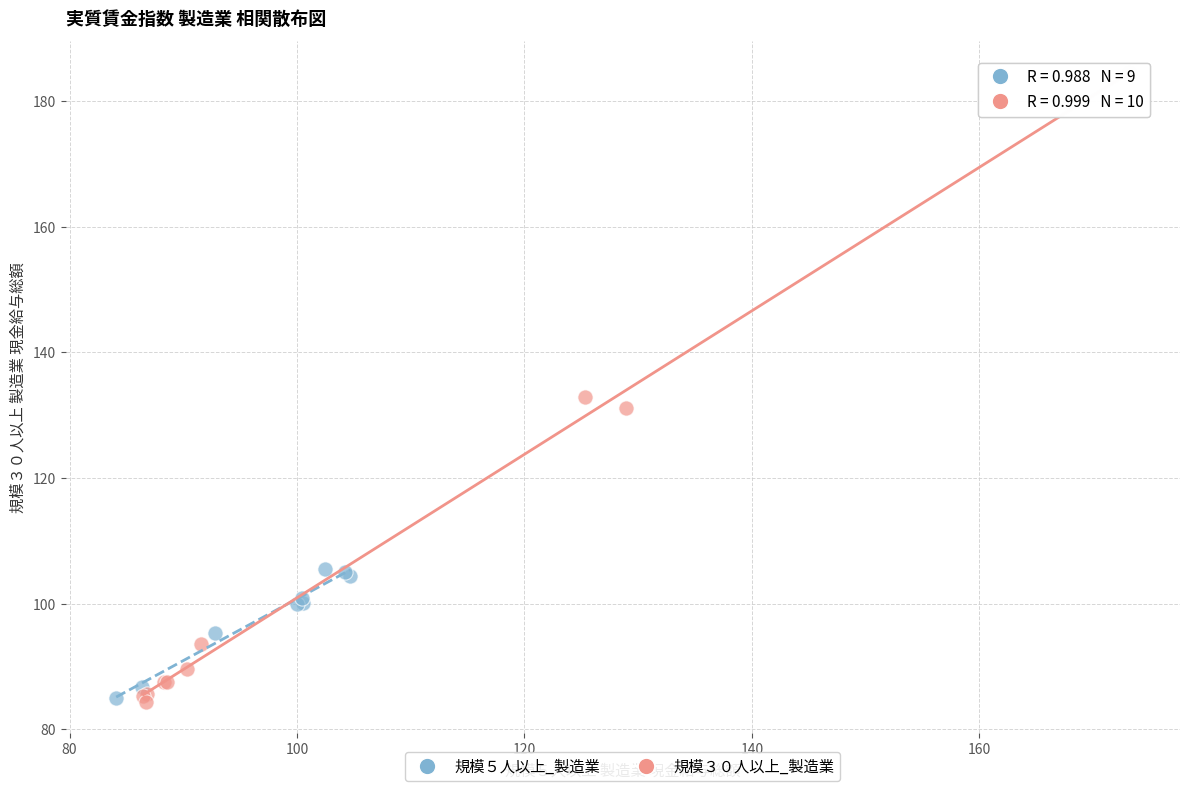

What are all the series names shown in the legend?

規模５人以上_製造業, 規模３０人以上_製造業